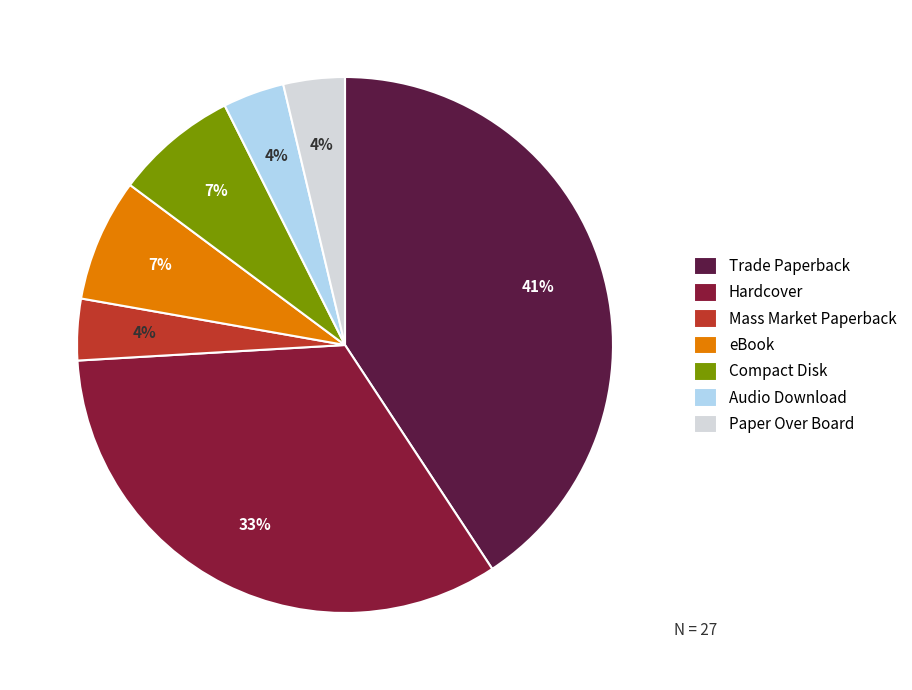

Which has a higher value, Mass Market Paperback or eBook?

eBook